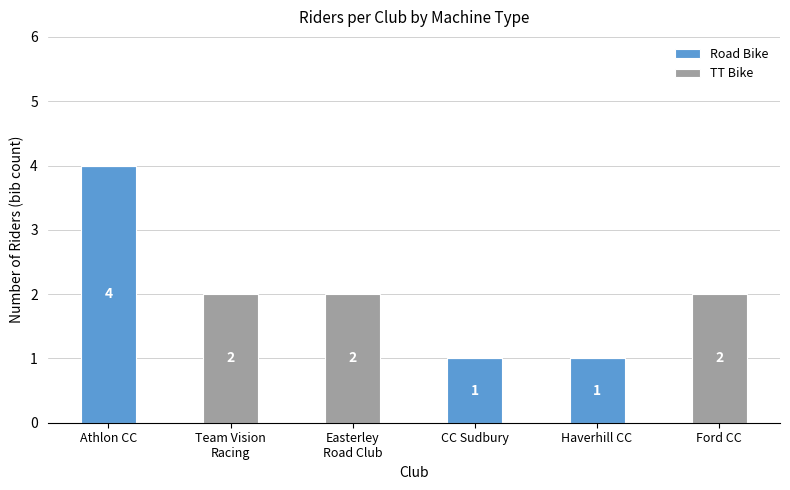

What is the total value across all series at Athlon CC?

4